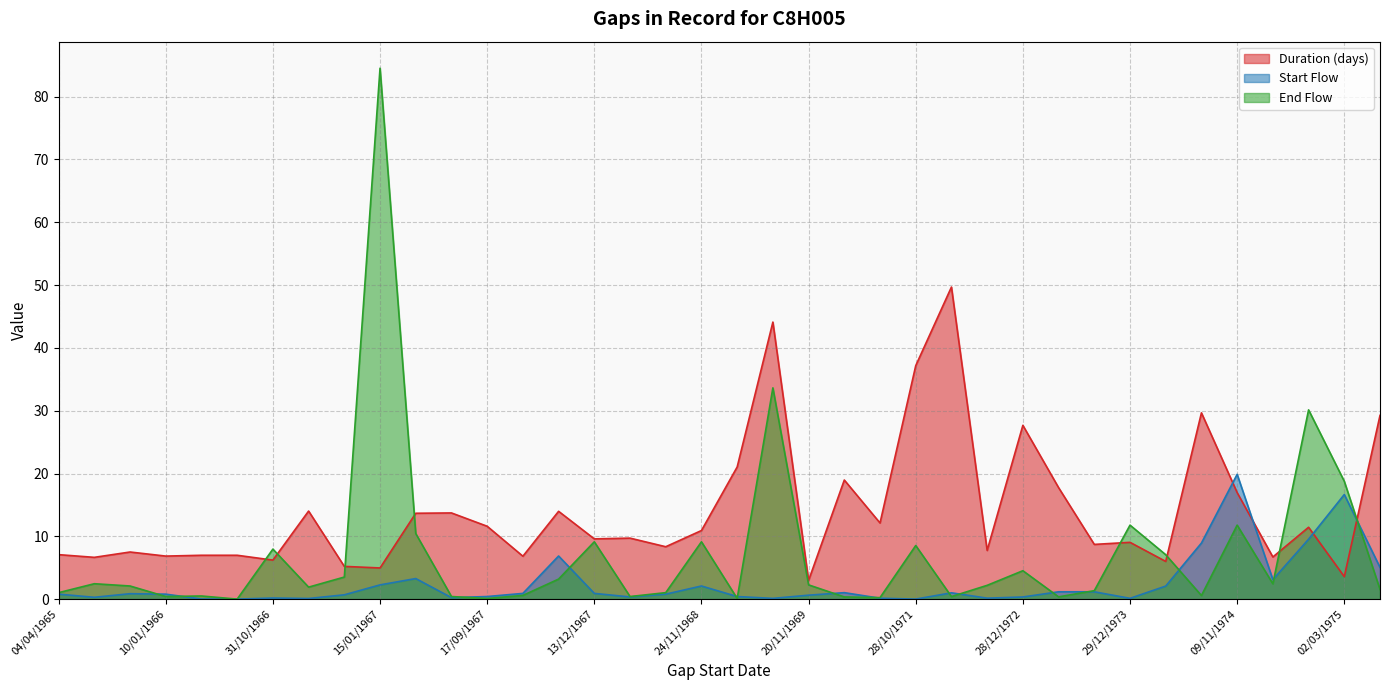

How many values in the Duration (days) series are below 9?

17